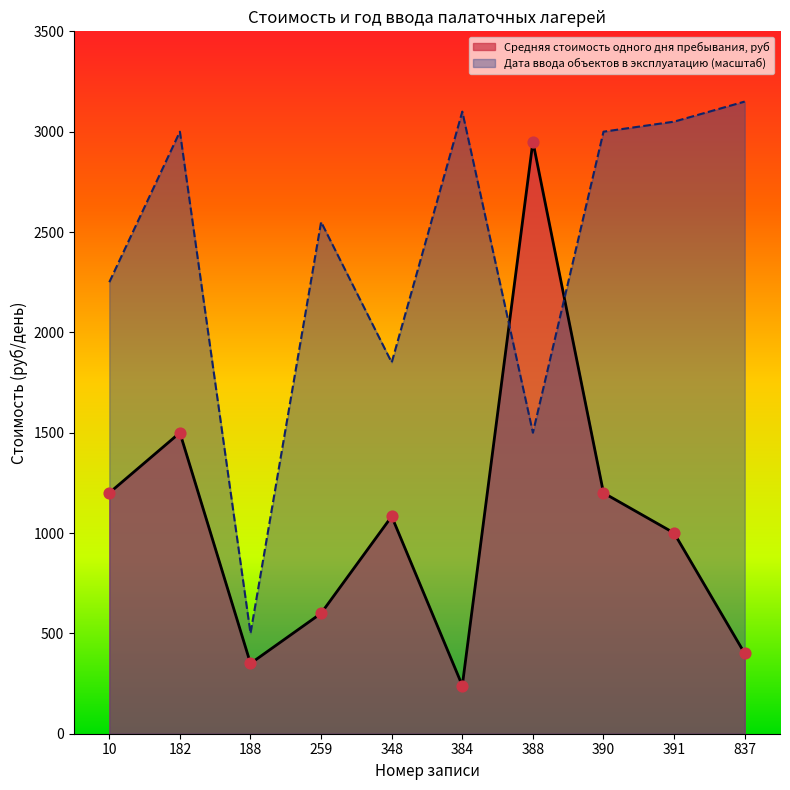

Which series contains the highest Y value?

Дата ввода объектов в эксплуатацию